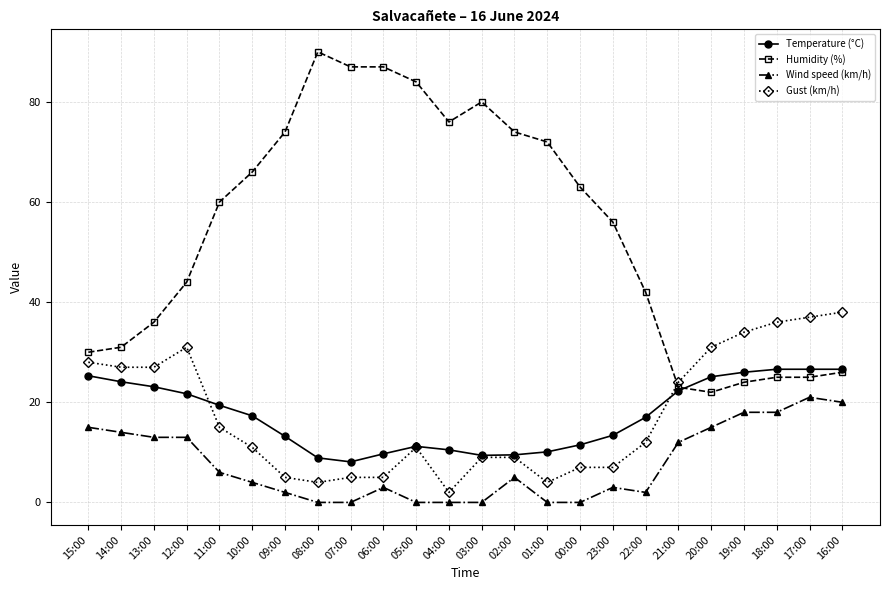

Which series has the largest total across all categories?

Humidity (%)